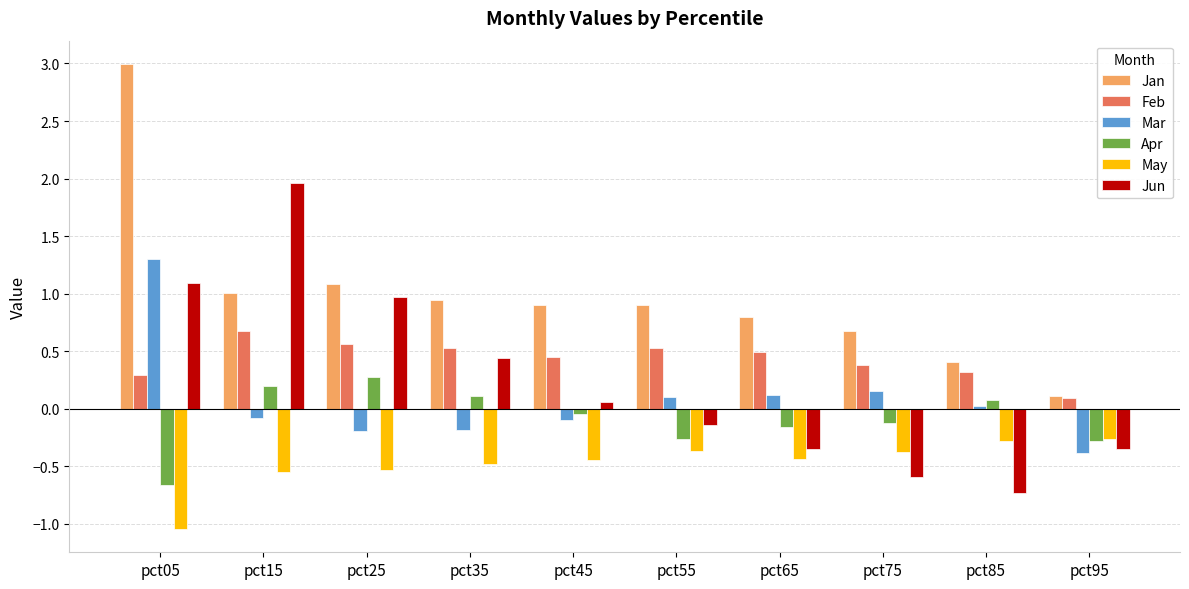

At which category is the sum across all series the highest?

pct05